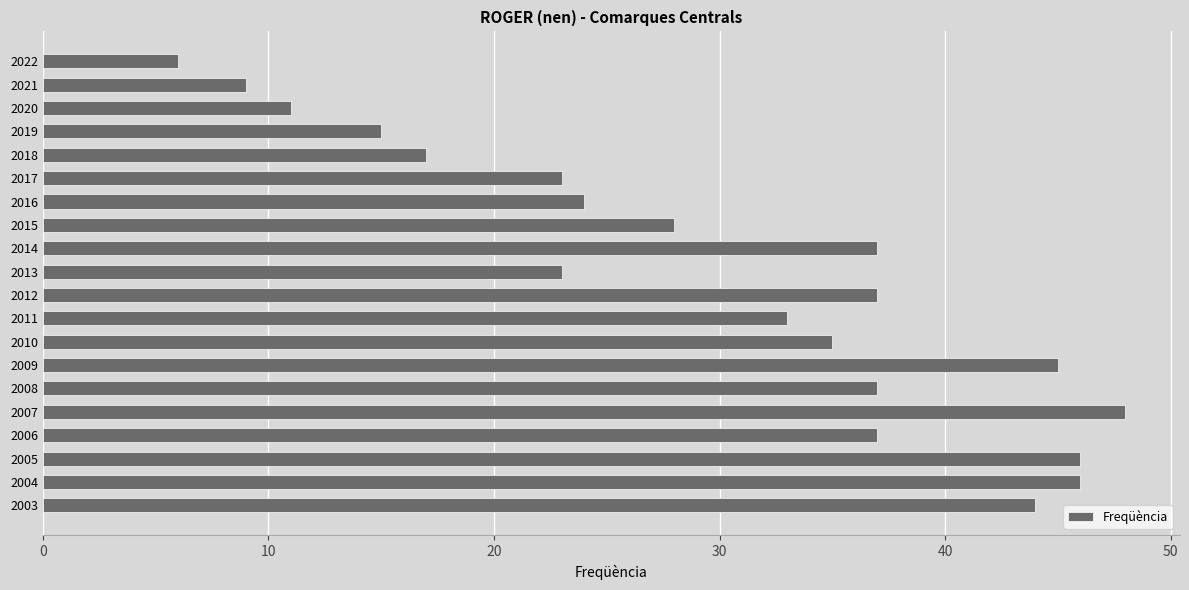

How many data points does each series have?

20